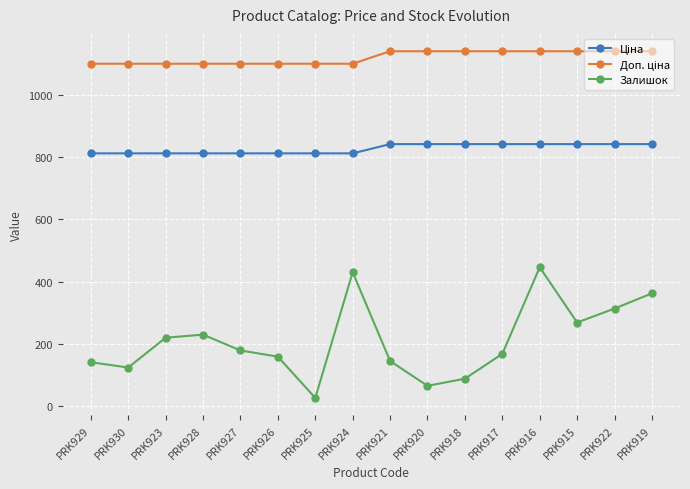

What is the difference between the Залишок values at PRK916 and PRK915?

178.0